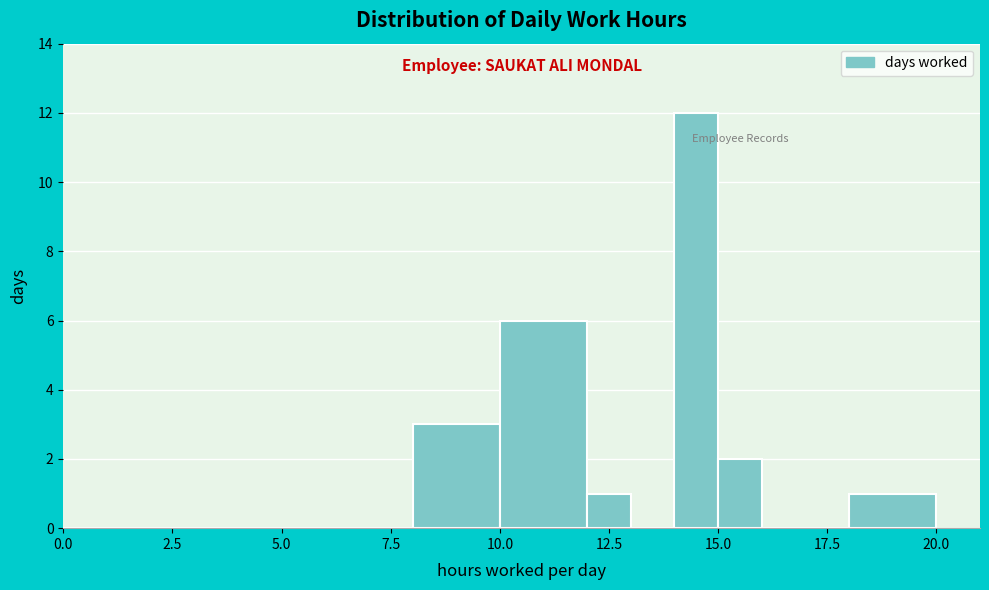

Read against the x-axis, roughly where is the centre of the tallest bar?

14.5